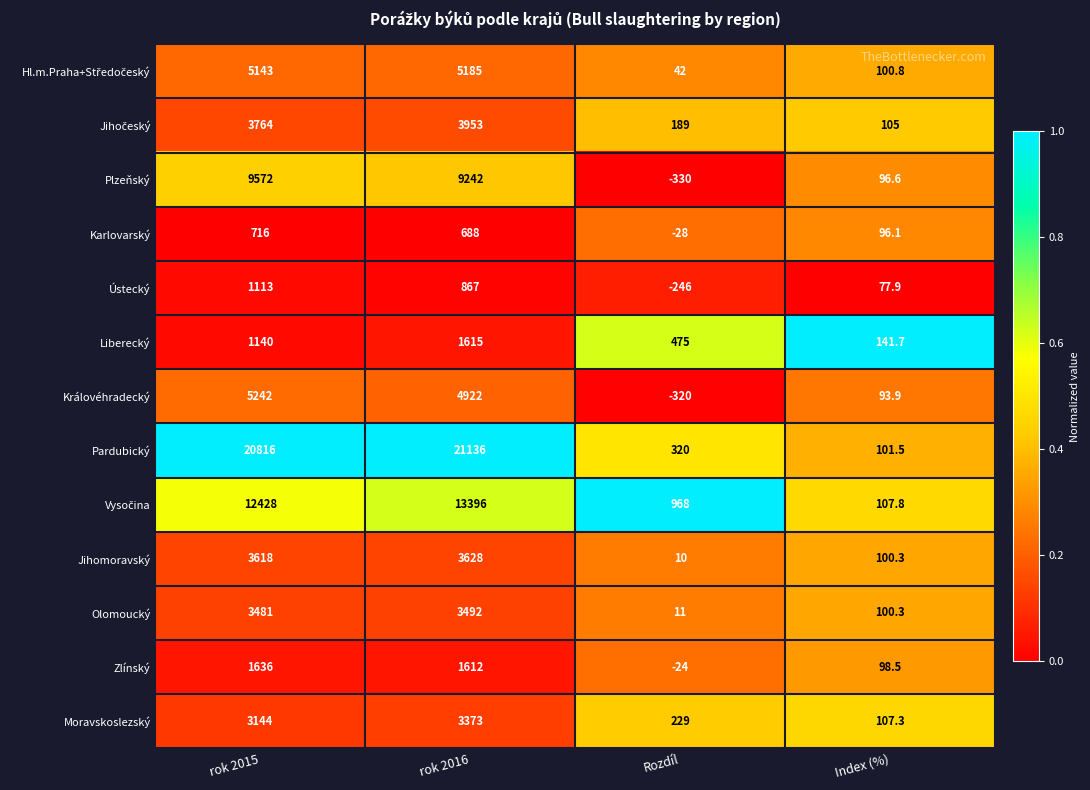

Which series has the largest total across all categories?

Pardubický